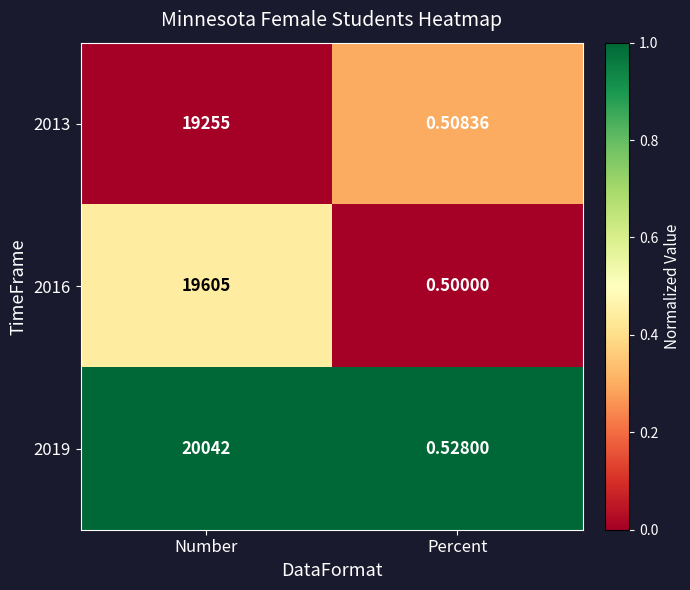

At how many categories does at least one series exceed 0?

2